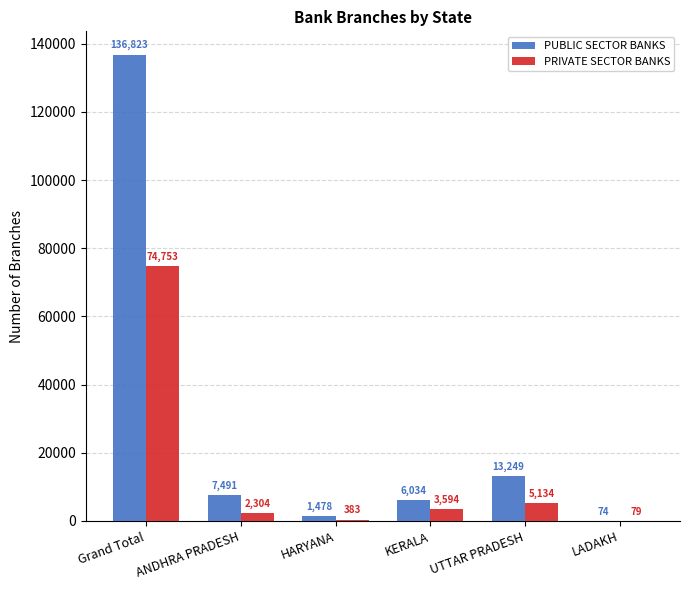

What is the sum of all PUBLIC SECTOR BANKS values?

165149